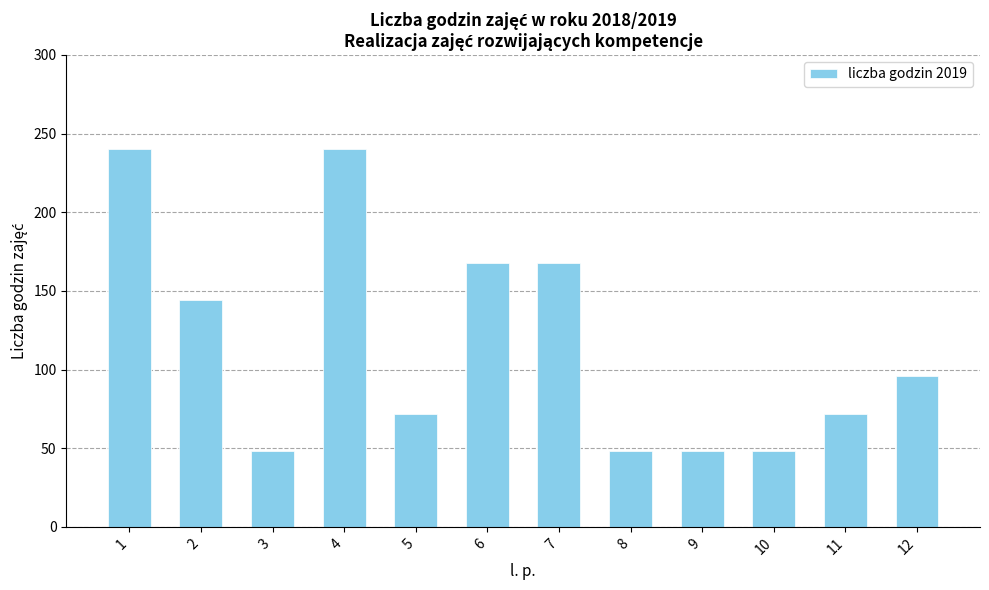

What is the change in value from 8 to 11?

+24